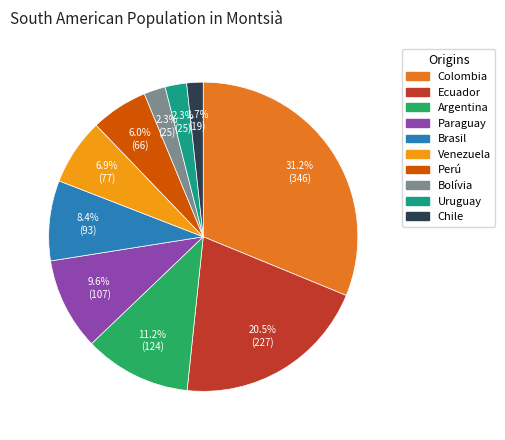

To the nearest percent, what is the difference between the largest and smallest slice percentages?

29%